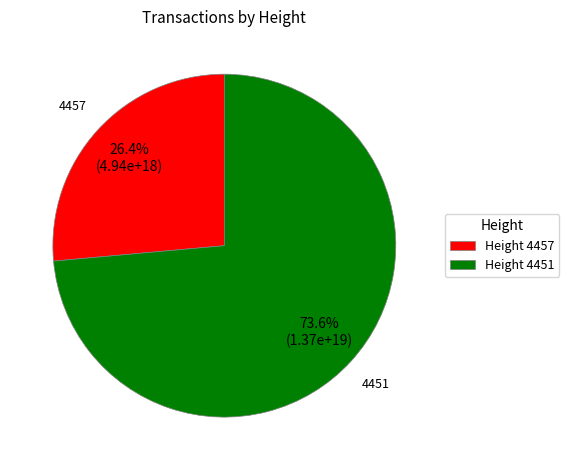

Approximately how many times larger is the value at 4451 compared to 4457?

2.8